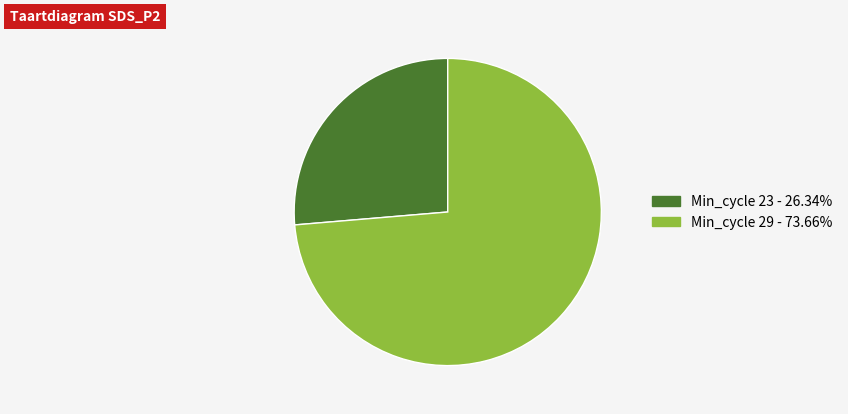

How many slices are in this pie chart?

2